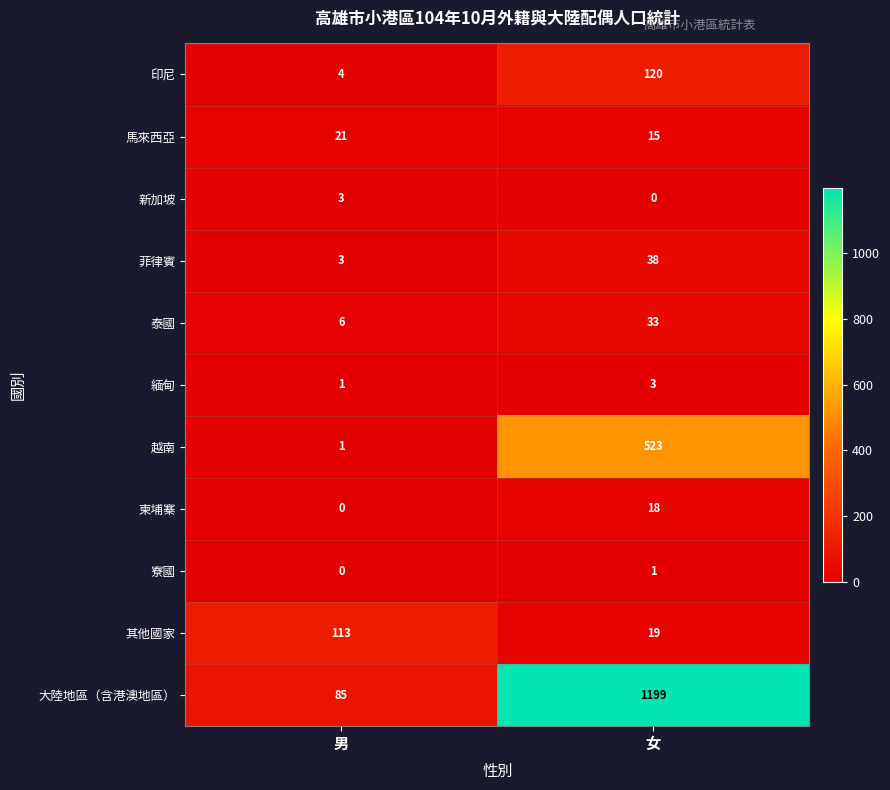

Rank the categories by 泰國 value from lowest to highest.

男, 女